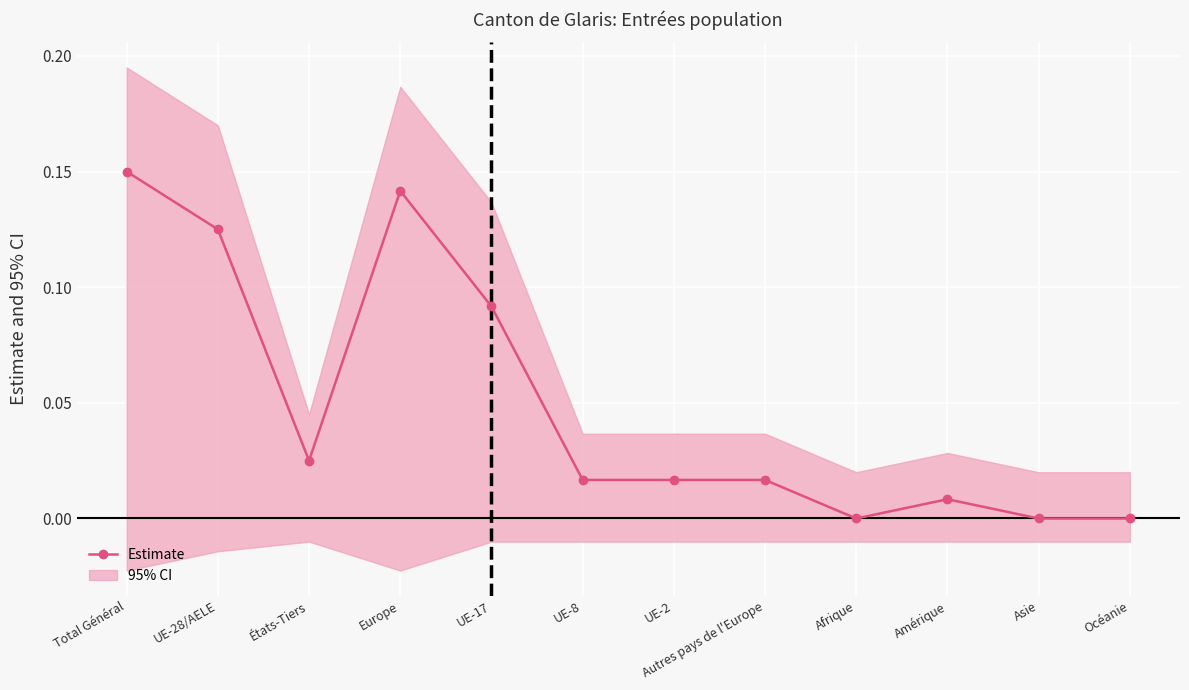

How many values are above zero?

9